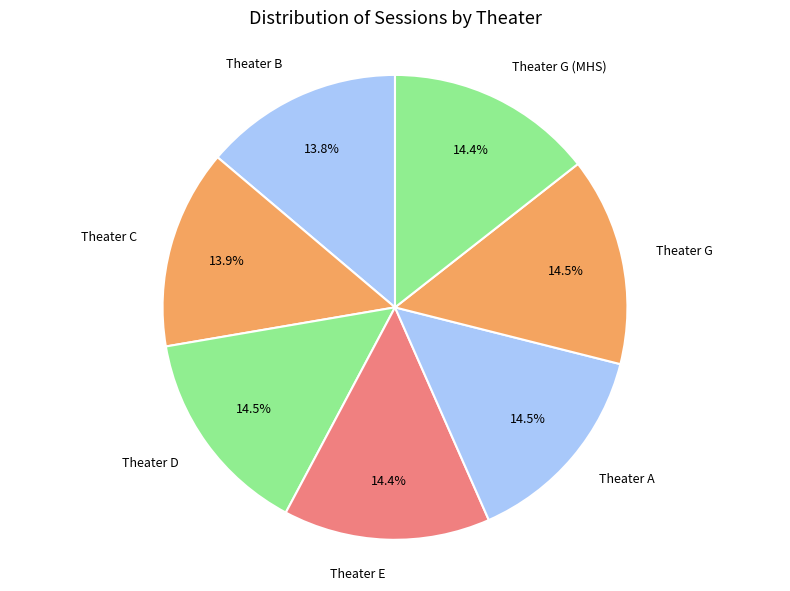

Is it true that Theater G (MHS) is 3% of the pie?

False